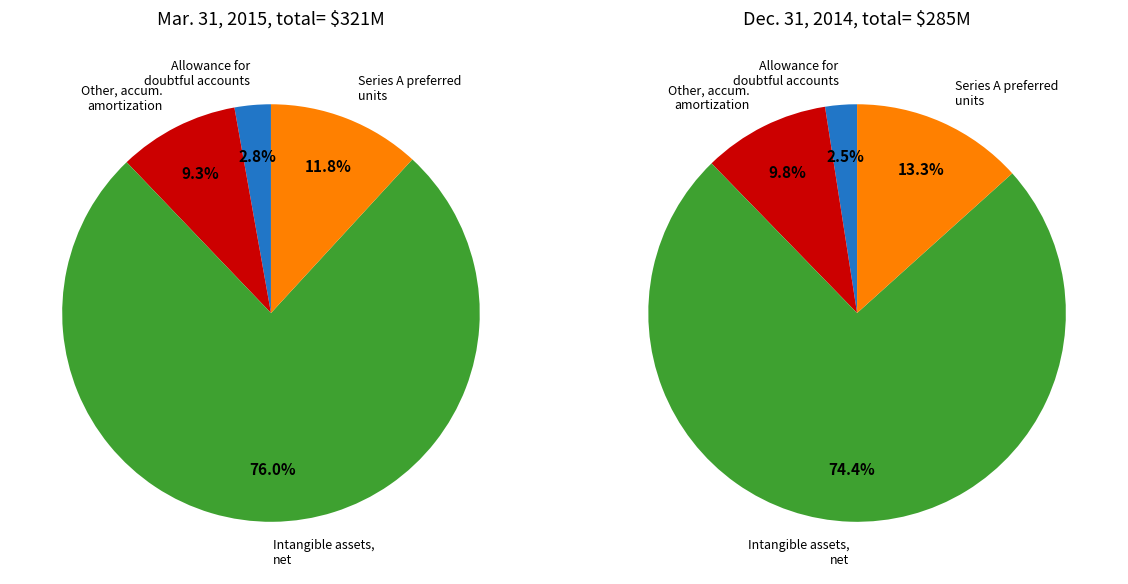

To the nearest percent, what is the average slice percentage?

25%